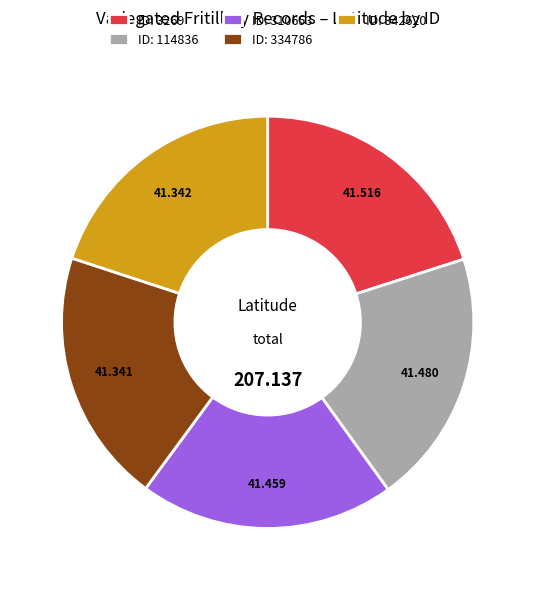

Do ID: 310653 and ID: 3269 together represent more than half of the pie?

No